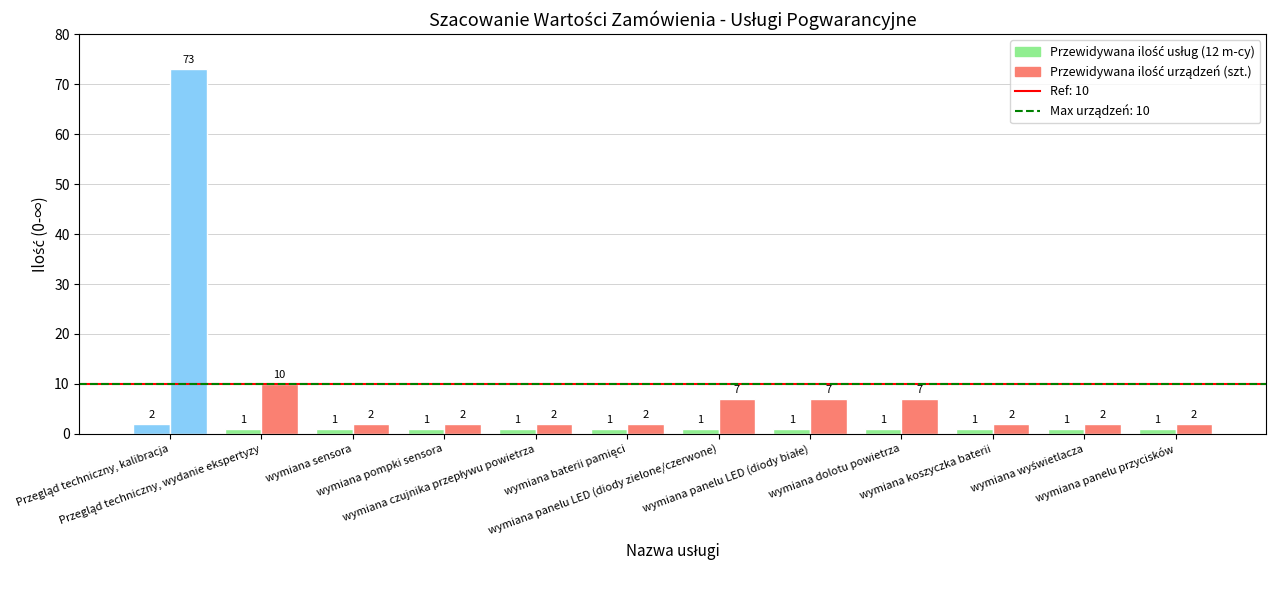

True or false: Przewidywana ilość urządzeń (szt.) has a value of 0 at wymiana czujnika przepływu powietrza.

False